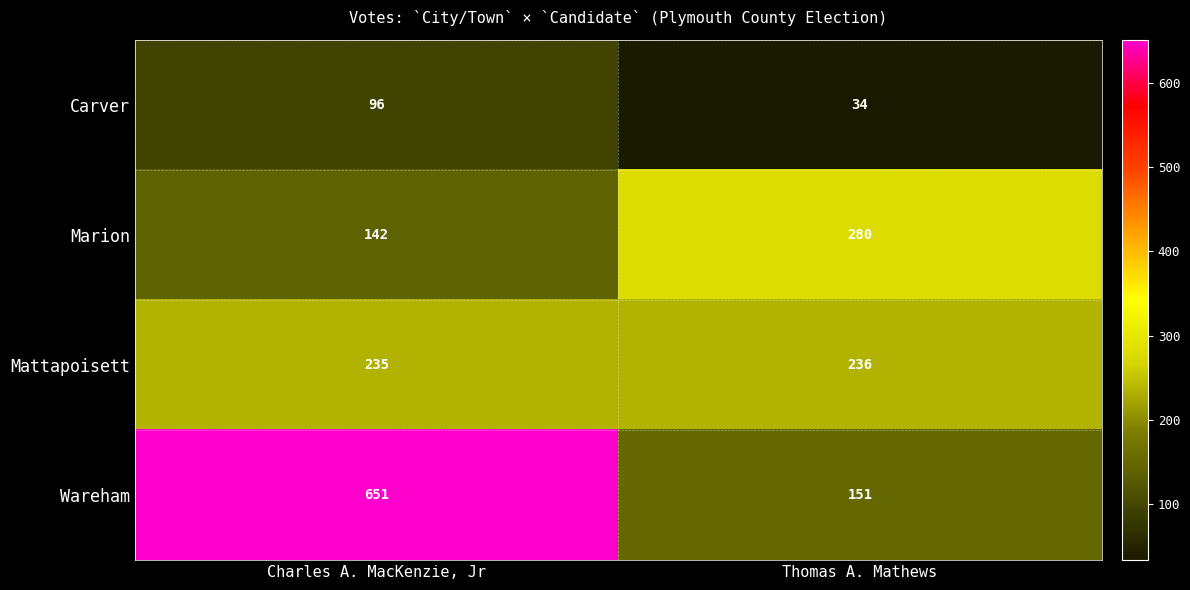

Which series has the largest total across all categories?

Wareham